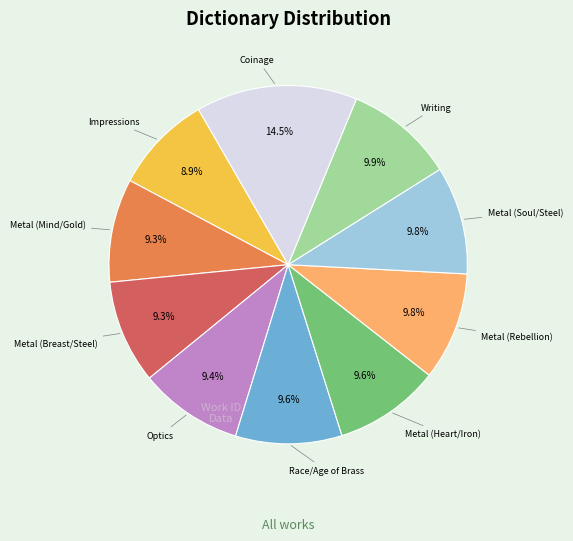

Does any single category account for the majority?

No